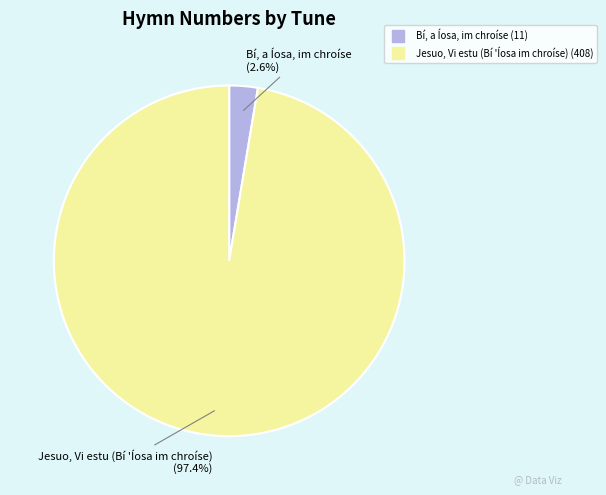

Rank the categories by value from lowest to highest.

Bí, a Íosa, im chroíse, Jesuo, Vi estu (Bí 'Íosa im chroíse)